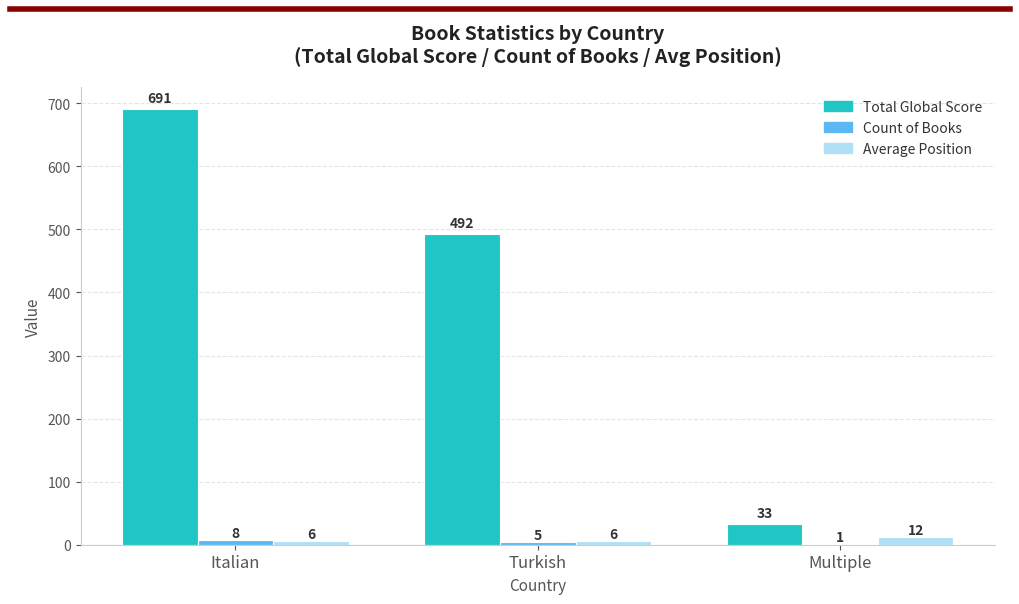

At which label does Count of Books first exceed 5?

Italian